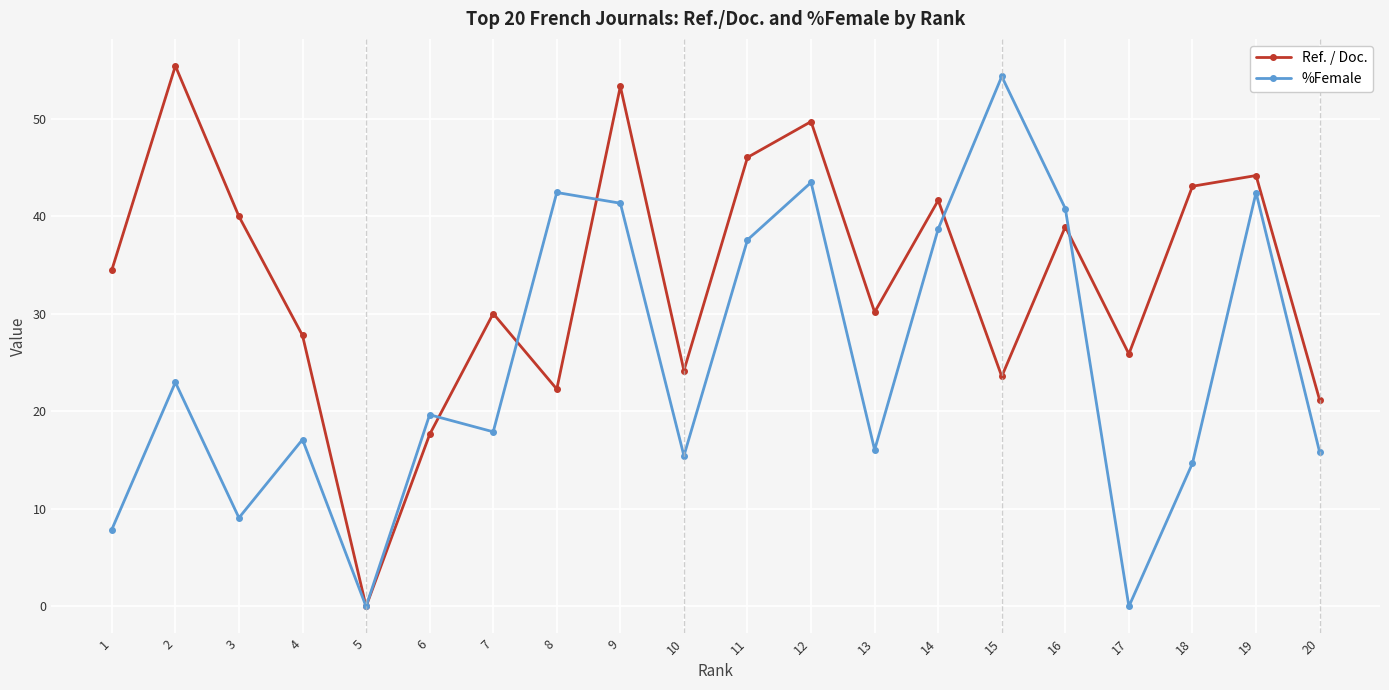

Is the value of Ref. / Doc. at 8 greater than the value of %Female at 5?

Yes